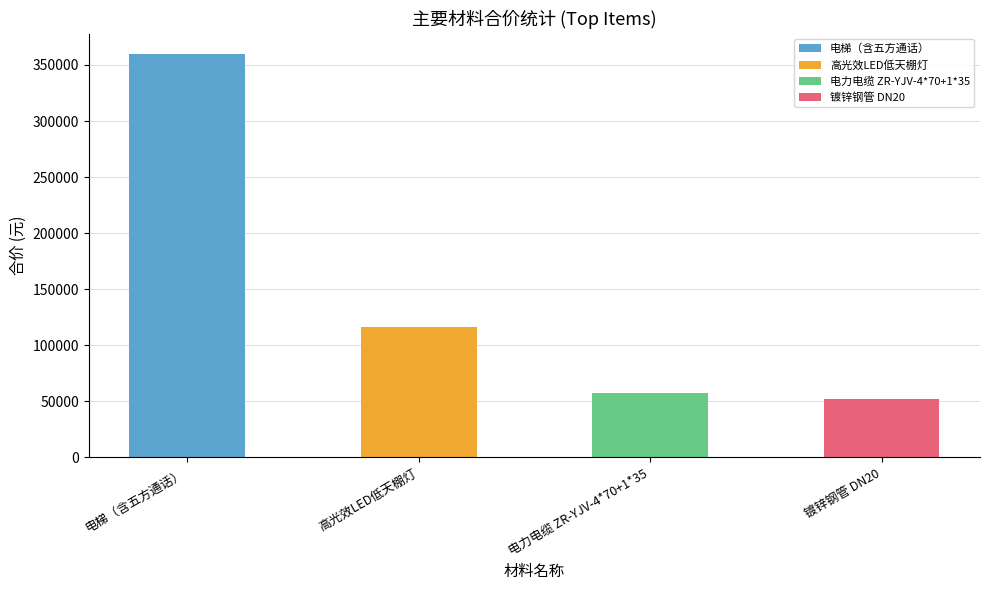

Reading left to right, extract all data points from this chart.

360000.0	115948.0	57878.6	52322.7